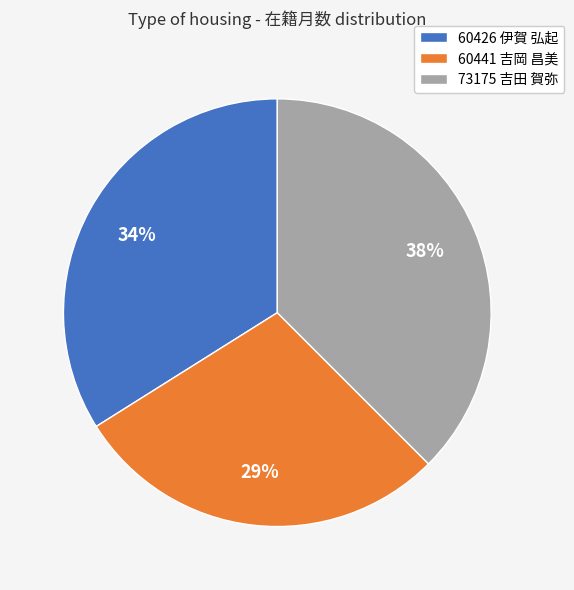

Count the number of slices in the pie.

3